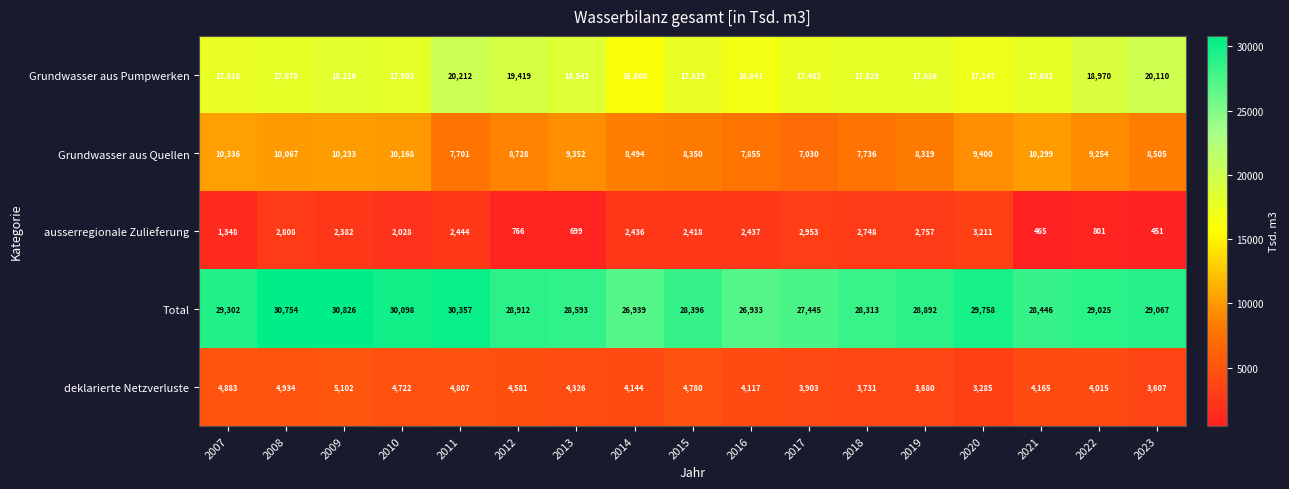

Is it true that deklarierte Netzverluste equals 3680 at 2019?

True